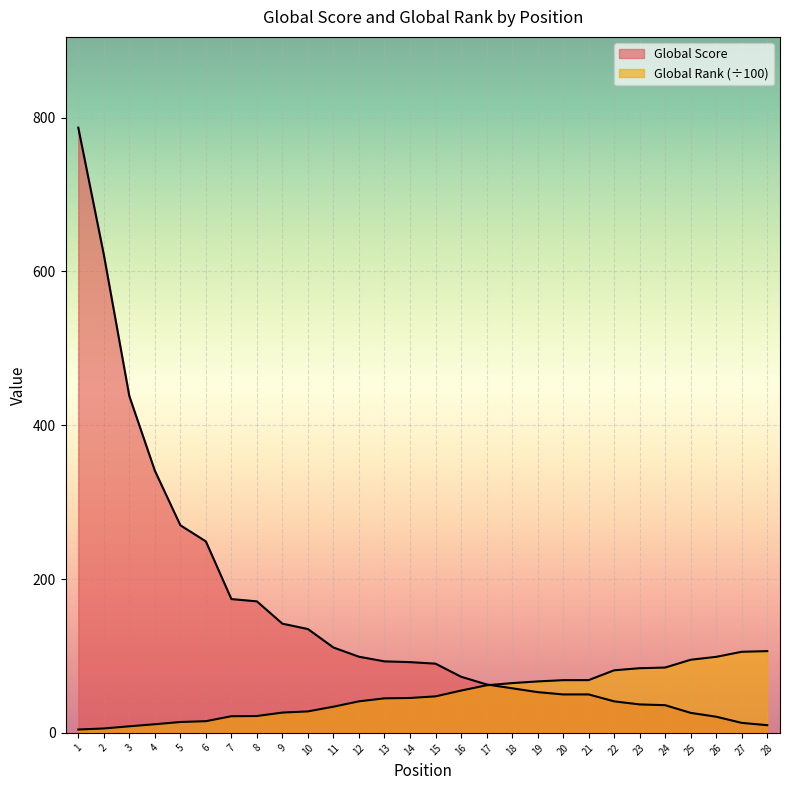

Reading left to right, extract all data points from this chart.

Global Score: 1=787.0	2=622.0	3=438.0	4=341.0	5=270.0	6=249.0	7=174.0	8=171.0	9=142.0	10=135.0	11=111.0	12=99.0	13=93.0	14=92.0	15=90.0	16=73.0	17=63.0	18=58.0	19=53.0	20=50.0	21=50.0	22=41.0	23=37.0	24=36.0	25=26.0	26=21.0	27=13.0	28=10.0
Global Rank (scaled): 1=4.4	2=5.7	3=8.6	4=11.2	5=14.1	6=15.2	7=21.6	8=21.9	9=26.4	10=27.9	11=34.0	12=41.0	13=44.9	14=45.4	15=47.5	16=55.0	17=61.9	18=64.7	19=66.9	20=68.5	21=68.6	22=81.4	23=84.1	24=84.9	25=95.1	26=98.9	27=105.5	28=106.3